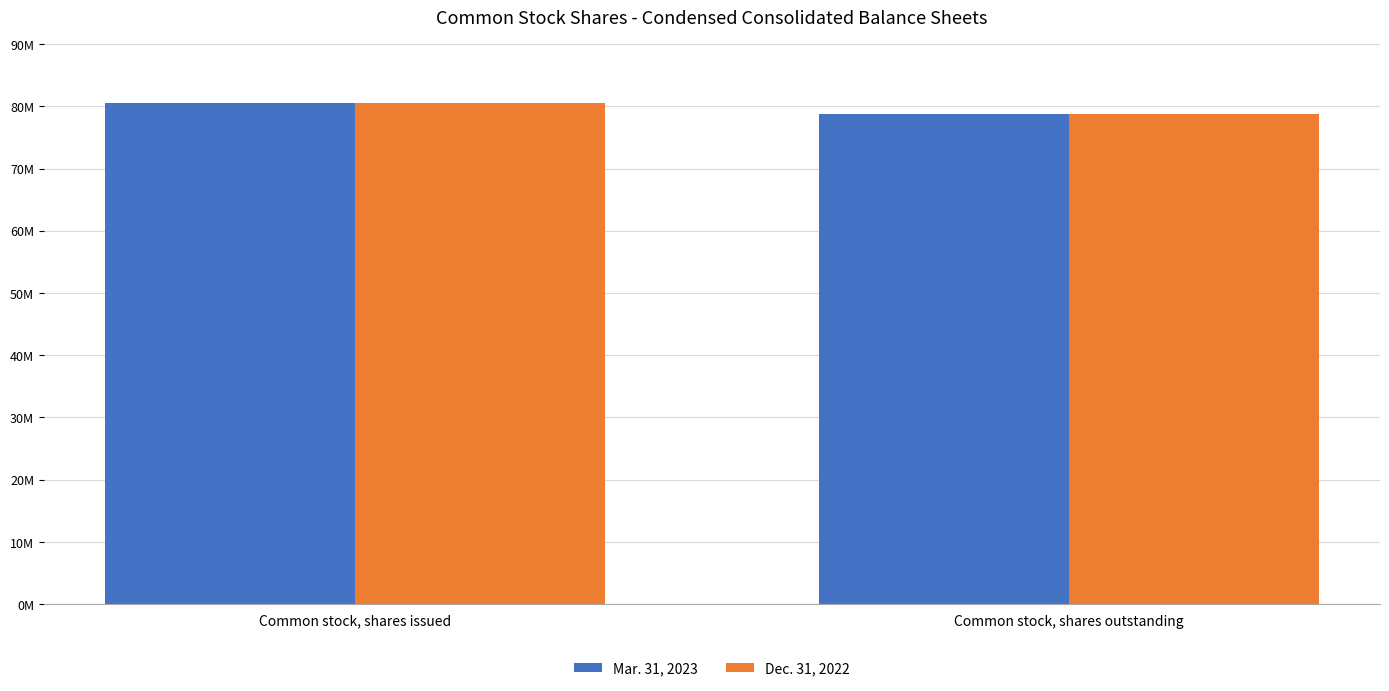

Rank the series at Common stock, shares outstanding from highest to lowest value.

Mar. 31, 2023, Dec. 31, 2022